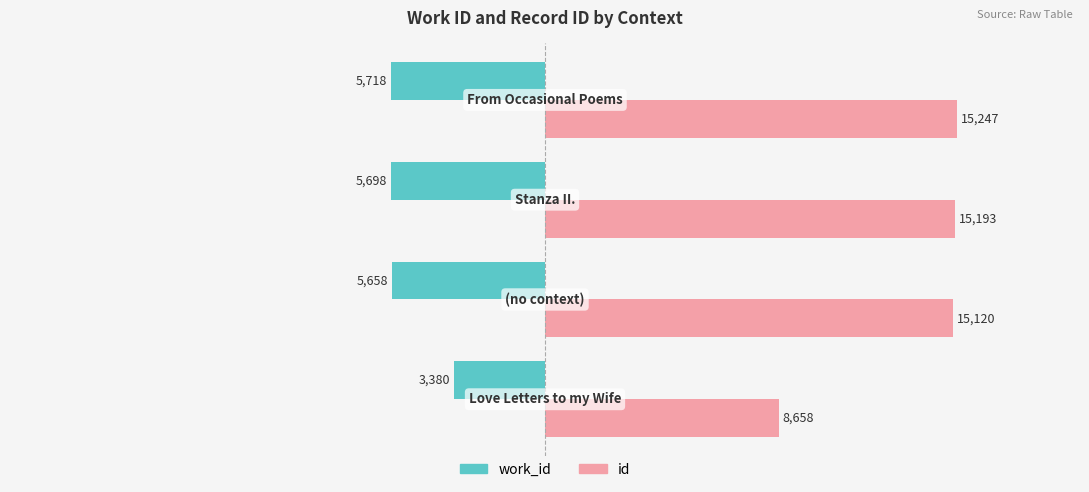

What is the sum of all id values?

54218